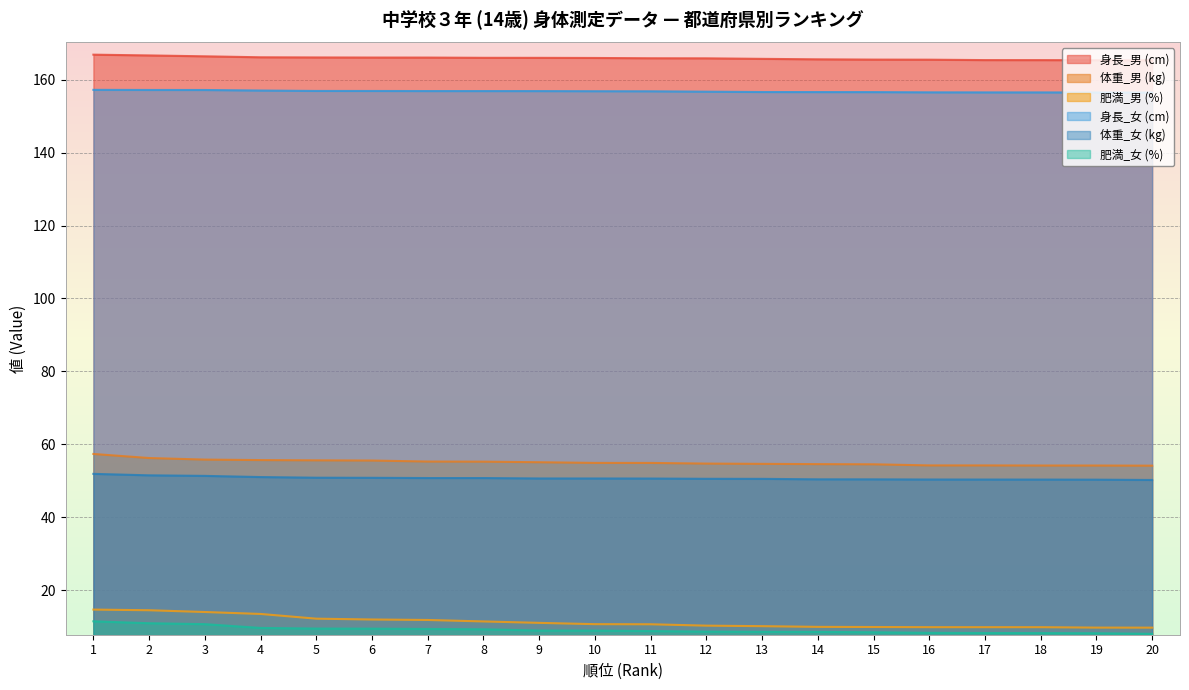

True or false: 身長_女 (cm) and 肥満_男 (%) cross at least once.

False